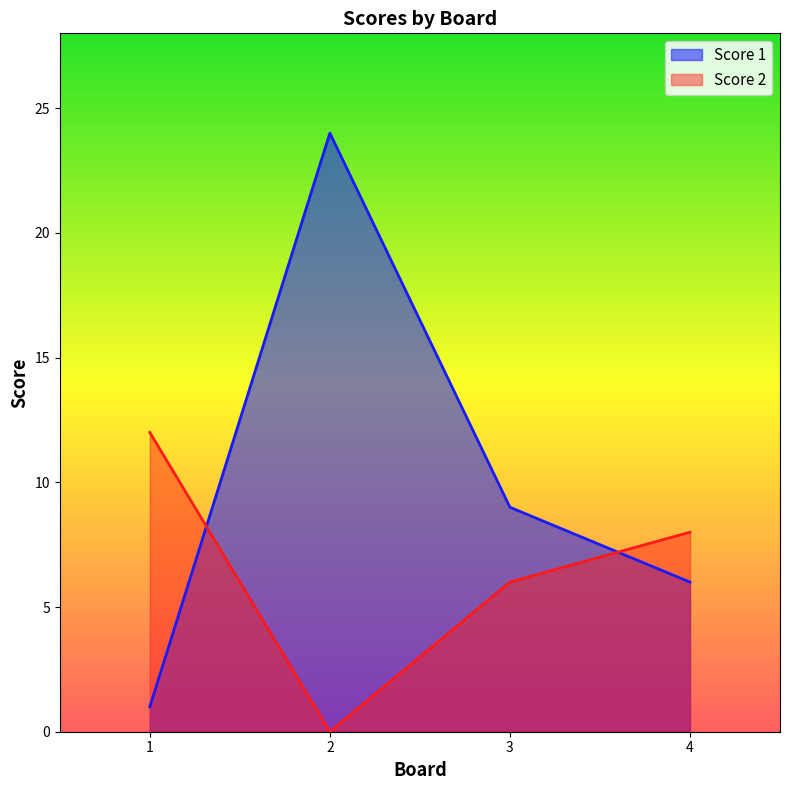

Which series has the largest range (max minus min)?

Score 1